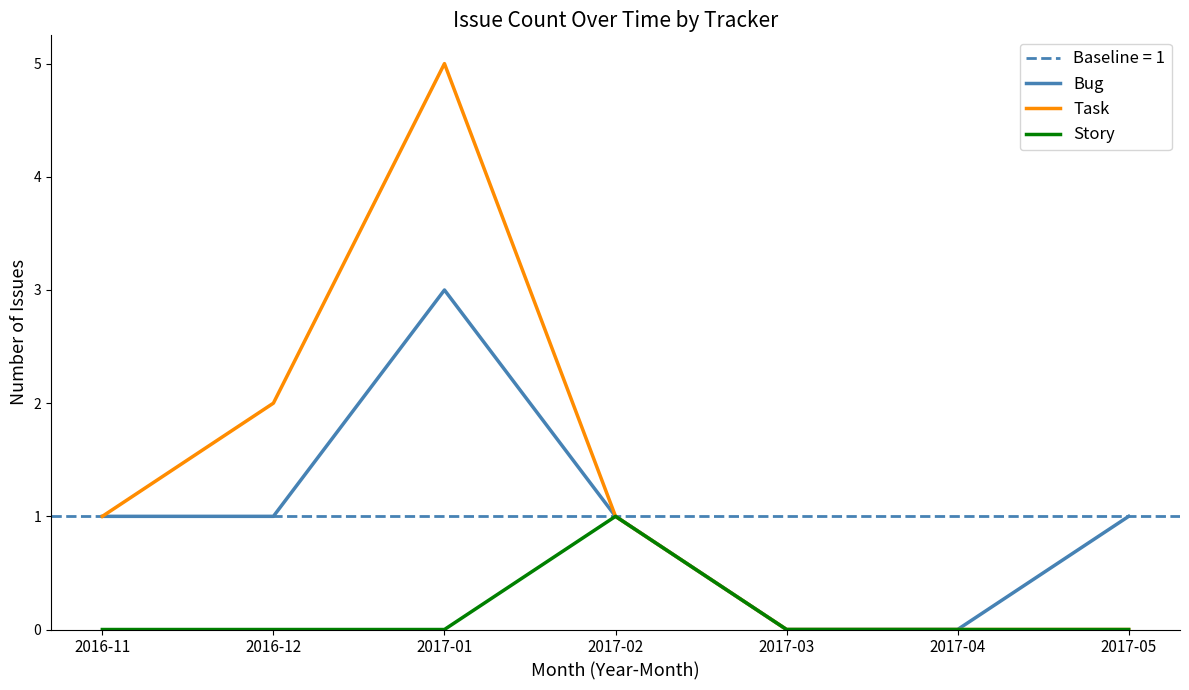

Which has a higher value, 2017-01 or 2016-11?

2017-01